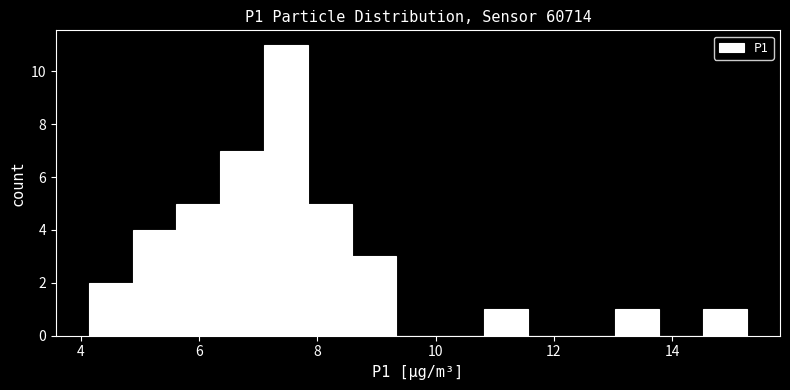

Read against the x-axis, roughly where is the centre of the tallest bar?

7.4